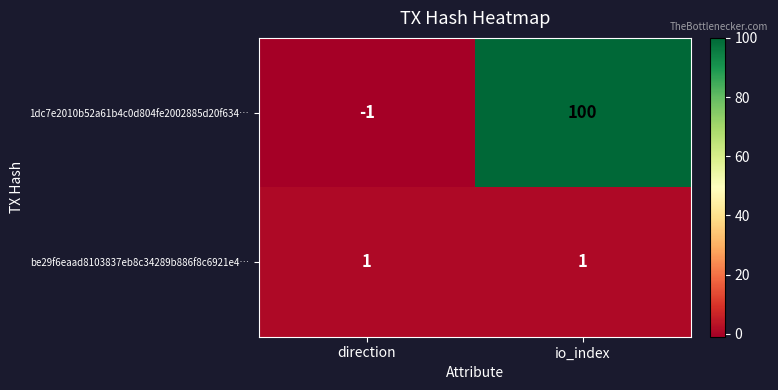

Reading right to left, transcribe all the data shown in this chart.

1dc7e2010b52a61b4c0d804fe2002885d20f634…: 100	-1
be29f6eaad8103837eb8c34289b886f8c6921e4…: 1	1